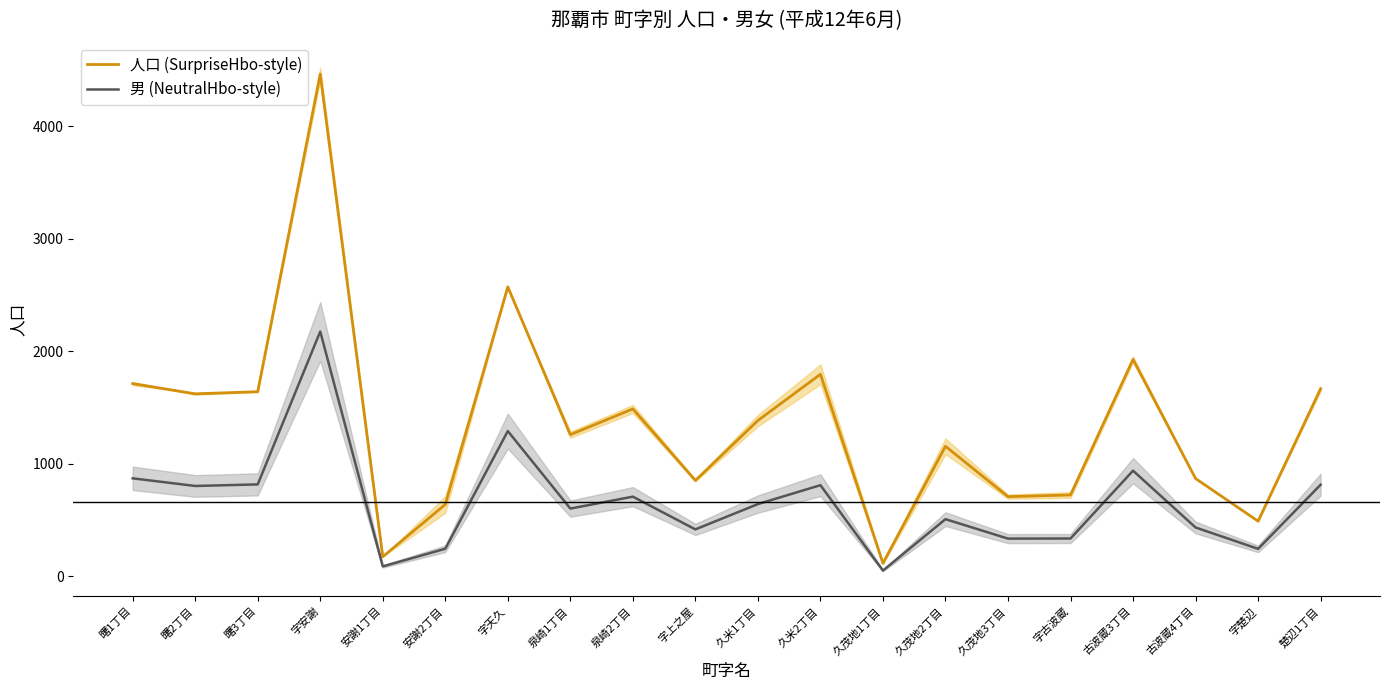

True or false: 人口 (SurpriseHbo-style) and 男 (NeutralHbo-style) cross at least once.

False